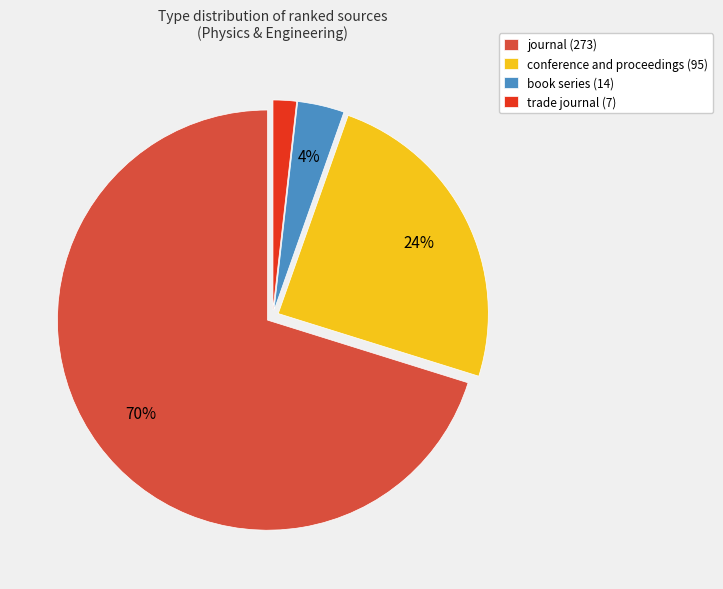

Is journal the majority of the pie?

Yes